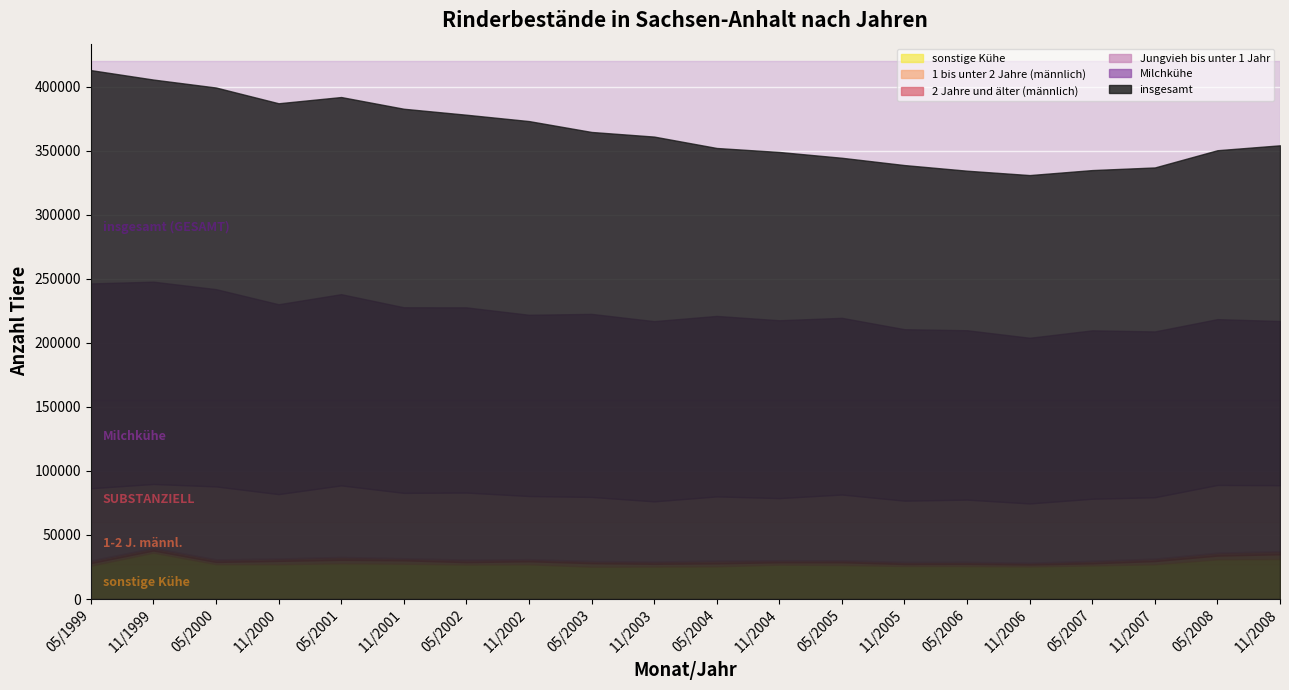

Reading left to right, extract all data points from this chart.

insgesamt: 412857	405478	399267	386979	391838	382698	378035	373081	364581	360969	352075	348951	344427	338734	334340	330918	334826	336878	350331	354156
Jungvieh bis unter 1 Jahr: 56362	49818	56906	50232	55798	50988	52269	49245	49973	46913	50112	48454	51257	47757	48562	46206	48451	47867	52816	51453
1 bis unter 2 Jahre (männlich): 2029	1691	1724	2615	2662	2658	1841	2354	2692	2083	2277	1841	2128	1516	1670	1453	1605	2485	2877	3681
2 Jahre und älter (männlich): 2086	2126	2056	1896	2327	1650	2059	1681	1717	1859	2152	1630	1623	1692	1592	1462	1979	1953	2331	2474
Milchkühe: 159850	157898	153996	148199	149259	144886	144553	141481	142891	140673	140880	138811	137926	133842	132201	129334	131426	129425	129443	128141
sonstige Kühe: 26022	36184	27218	27156	27926	27569	26941	27129	25309	25388	25573	26864	26573	25820	25781	25489	26268	27155	31020	31256